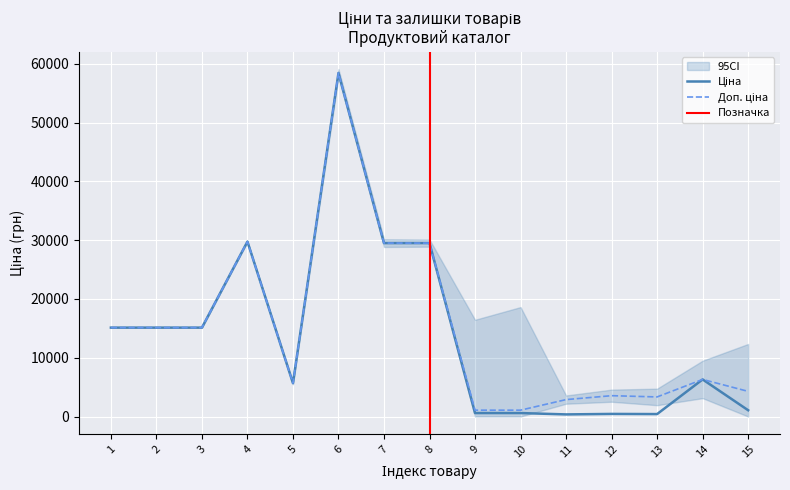

Rank the series by their maximum value, from highest to lowest.

Ціна, Доп. ціна